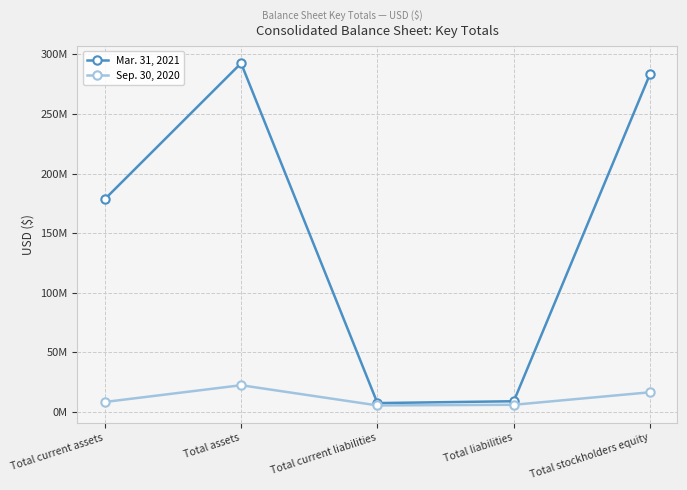

The value of Sep. 30, 2020 at Total current assets is 8251858. True or false?

True